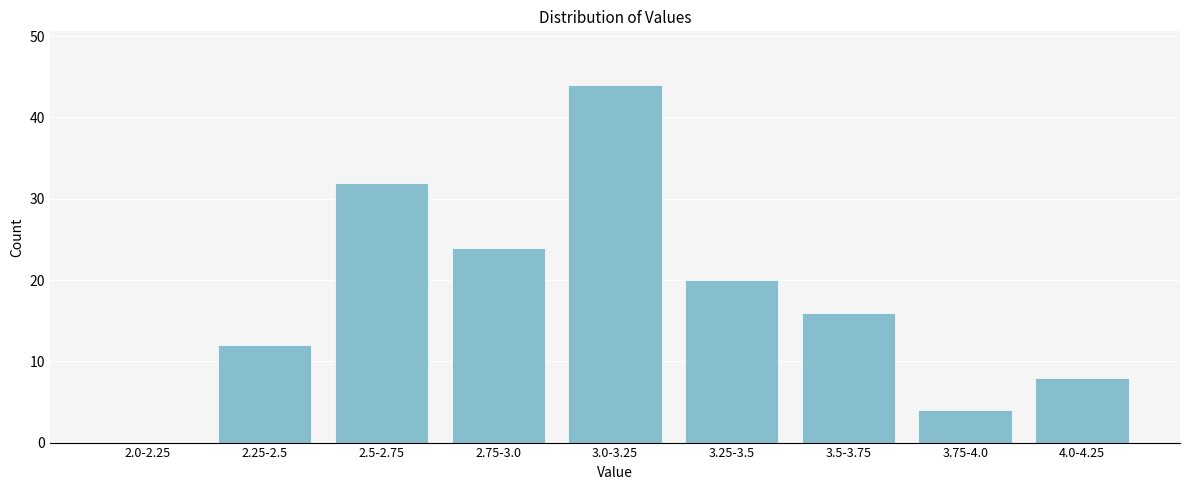

Reading left to right, what are all the values shown in this chart?

2.0-2.25=0	2.25-2.5=12	2.5-2.75=32	2.75-3.0=24	3.0-3.25=44	3.25-3.5=20	3.5-3.75=16	3.75-4.0=4	4.0-4.25=8